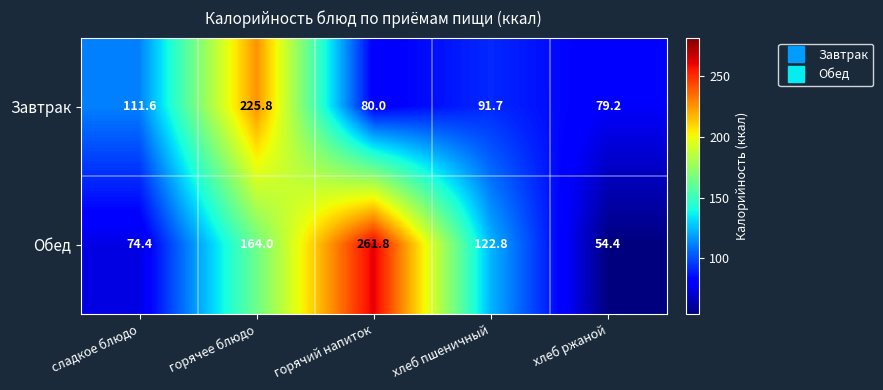

What is the smallest value displayed?

54.4